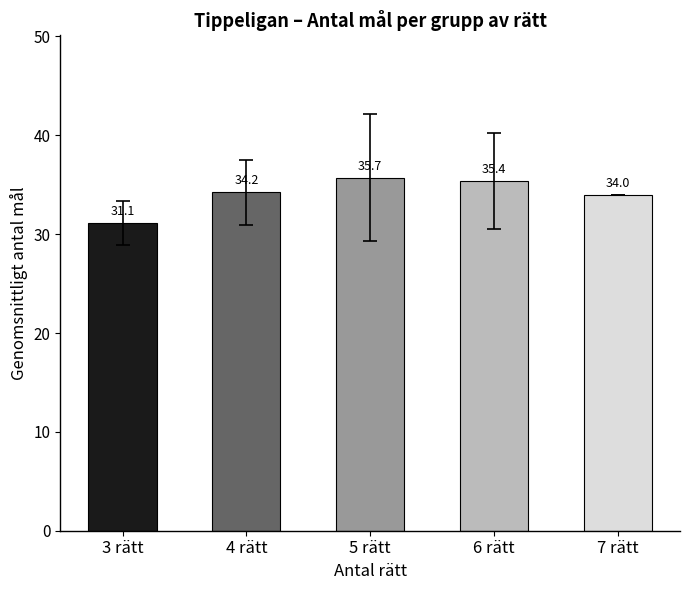

Which category has the lowest value across all series?

3 rätt